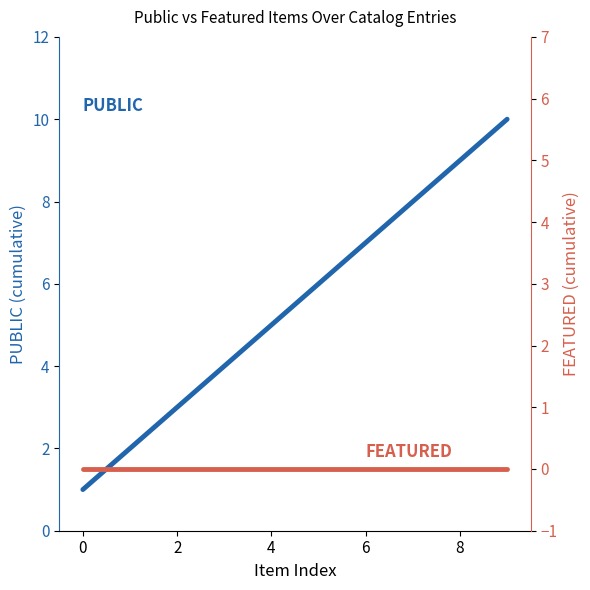

True or false: featured has more than 2 interior local peaks.

False